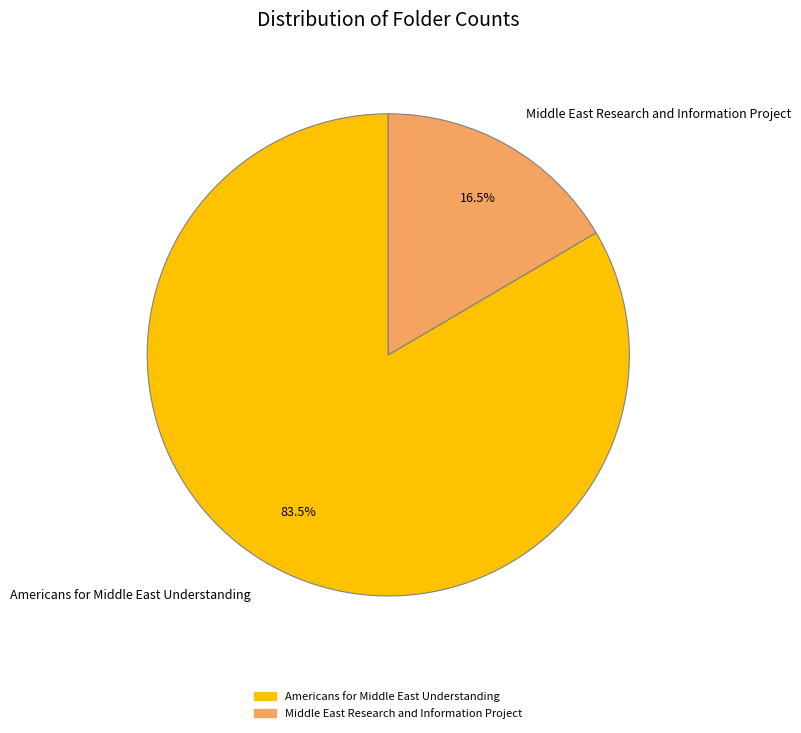

What is the largest slice in the pie chart?

Americans for Middle East Understanding